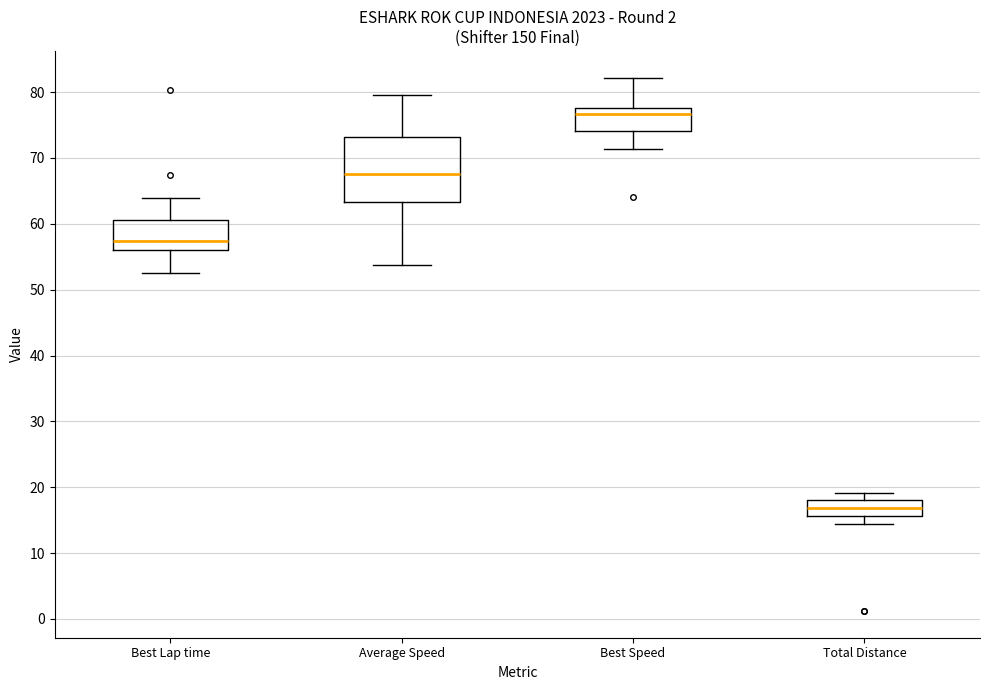

Where does the lower whisker of the box for Best Lap time end on the y-axis? The values are not printed on the chart, so give them approximately, as read against the axis.

53